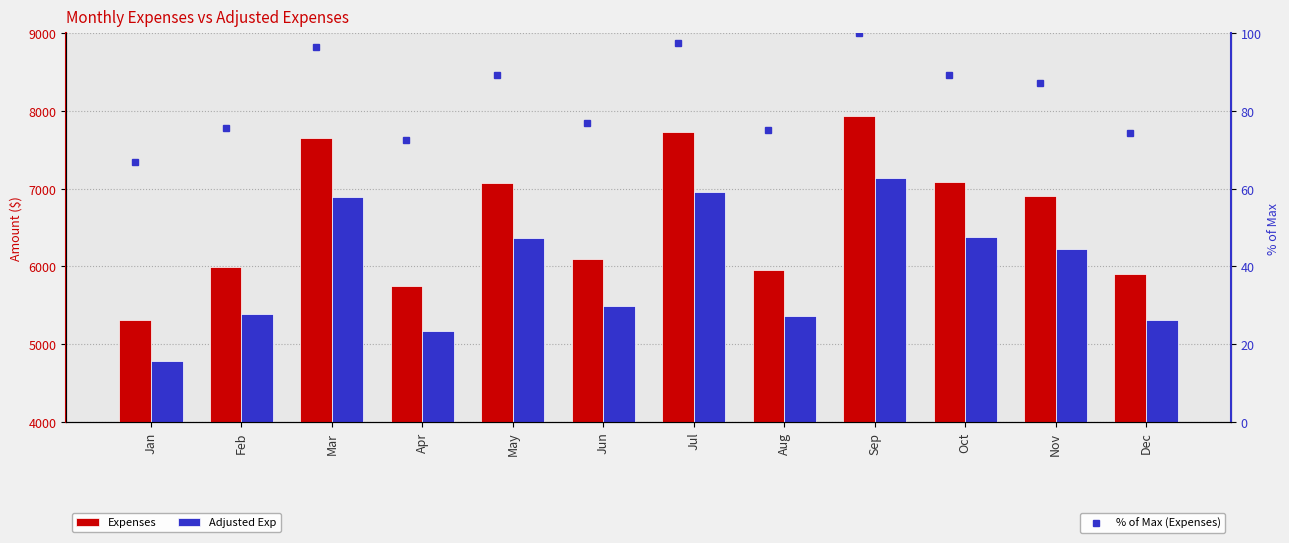

What is the minimum value shown in the chart?

67.0